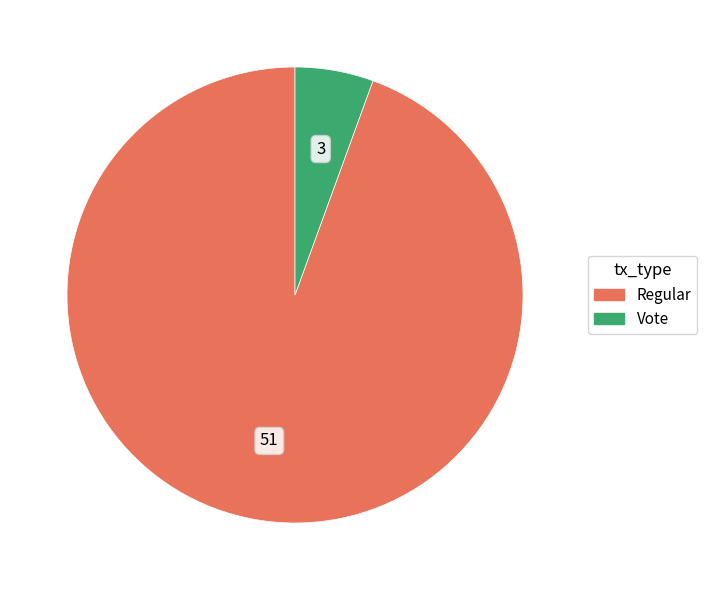

Rank the categories by value from highest to lowest.

Regular, Vote